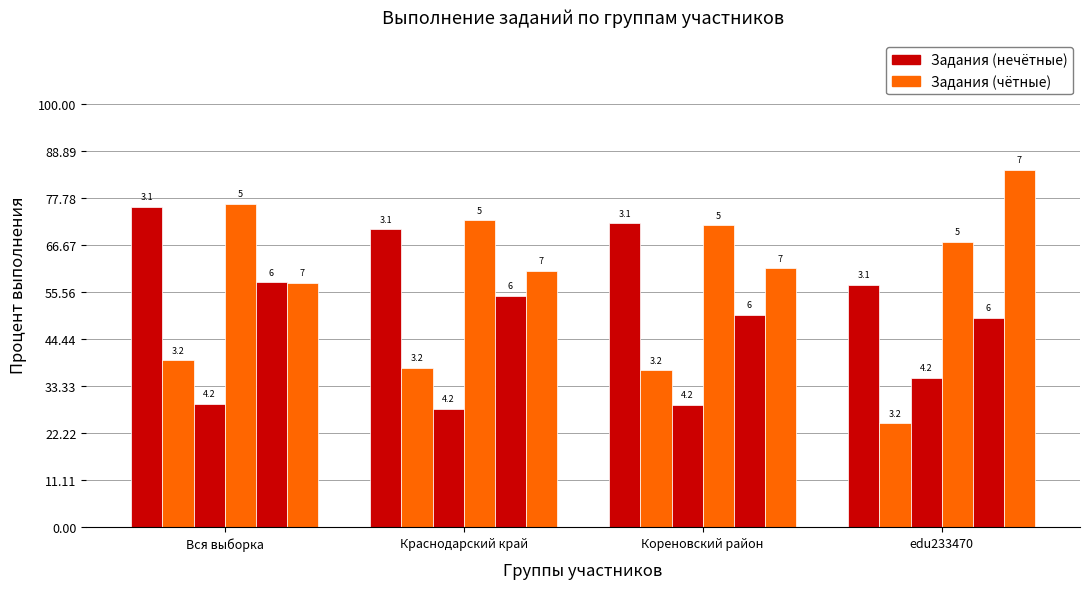

Reading left to right, what are all the values shown in this chart?

3.1: Вся выборка=75.7	Краснодарский край=70.4	Кореновский район=71.8	edu233470=57.3
3.2: Вся выборка=39.4	Краснодарский край=37.6	Кореновский район=37.1	edu233470=24.6
4.2: Вся выборка=29.1	Краснодарский край=28.1	Кореновский район=29.0	edu233470=35.3
5: Вся выборка=76.4	Краснодарский край=72.5	Кореновский район=71.3	edu233470=67.5
6: Вся выборка=57.9	Краснодарский край=54.6	Кореновский район=50.2	edu233470=49.5
7: Вся выборка=57.7	Краснодарский край=60.5	Кореновский район=61.2	edu233470=84.5